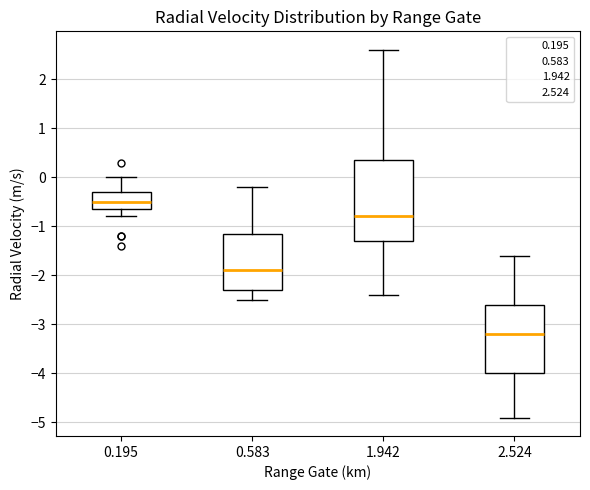

Which box has the lowest median line?

2.524